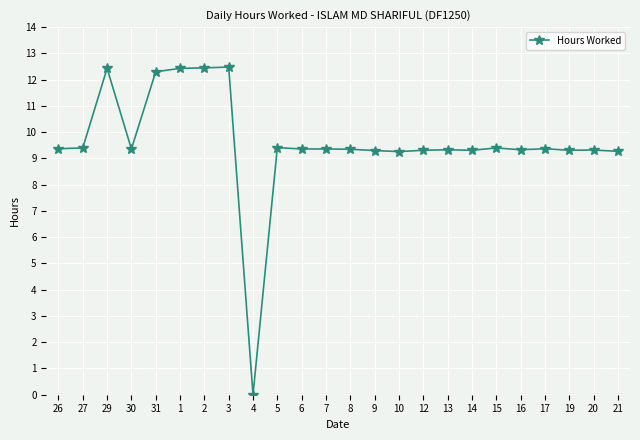

What is the sum of all values?

230.2